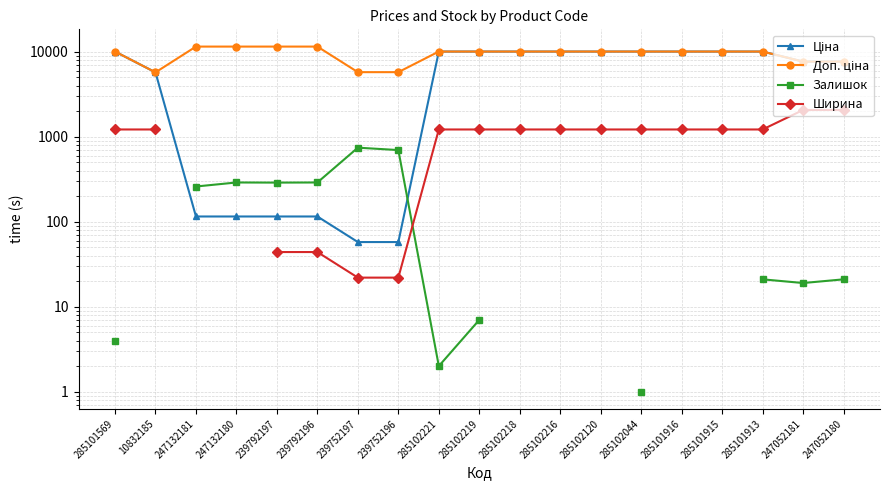

What value does the Залишок series have at 247132180?

290.0